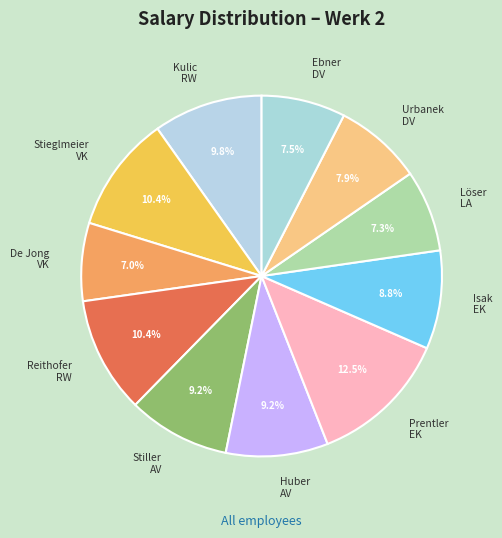

What is the largest slice in the pie chart?

Prentler EK